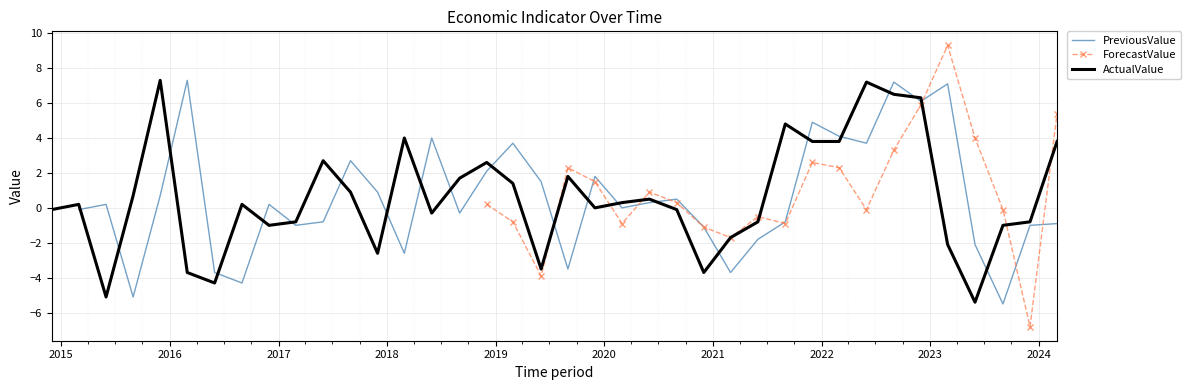

What is the highest value of the ActualValue series?

7.3